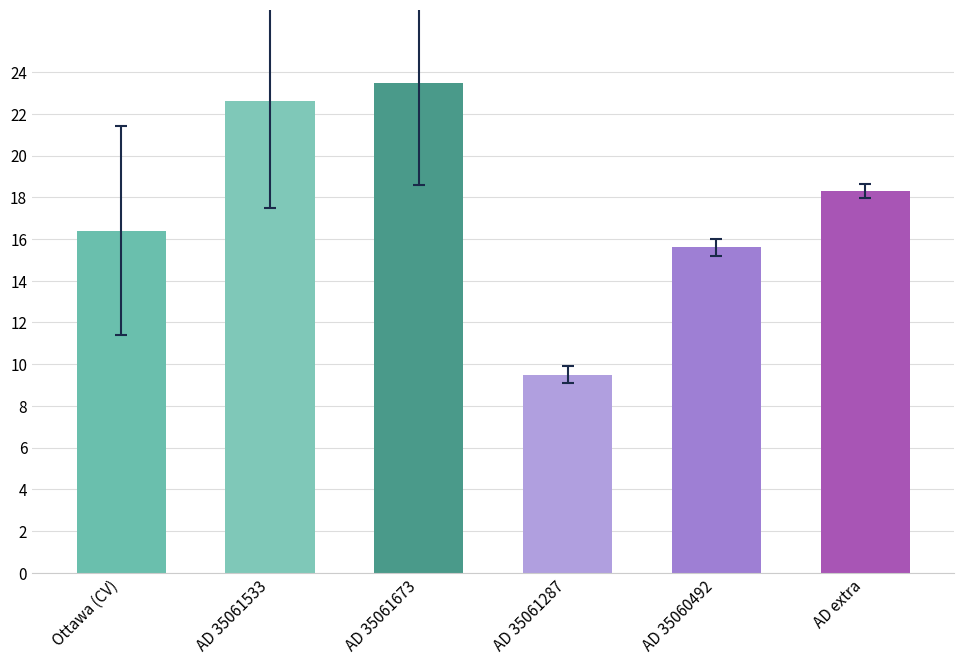

Which has a higher value, AD 35061673 or AD 35061287?

AD 35061673